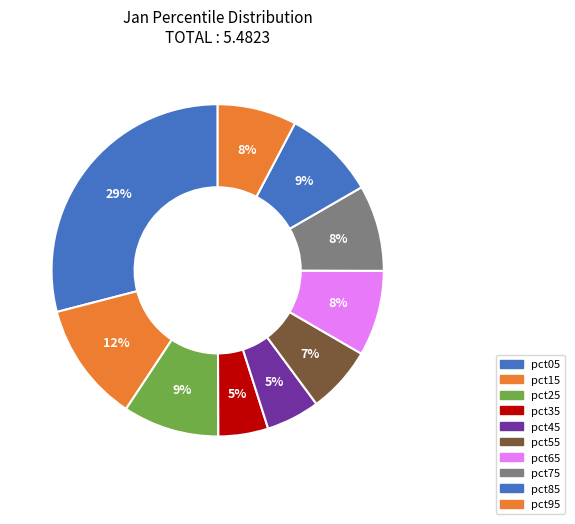

To the nearest percent, what portion does pct05 represent?

29%